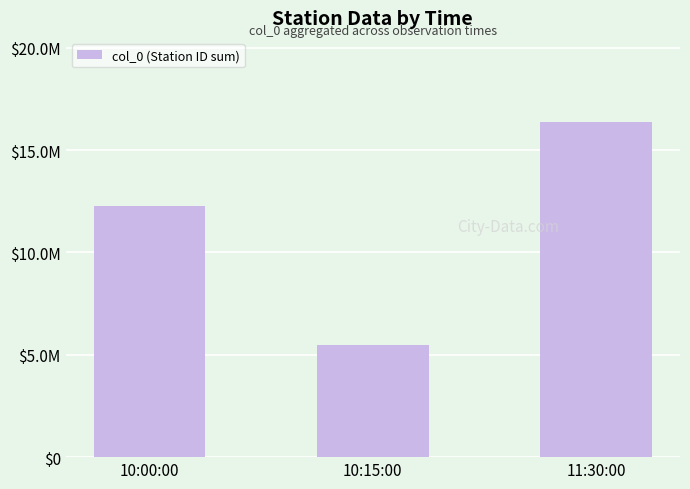

Where is the data nearest to the value 10926000?

10:00:00